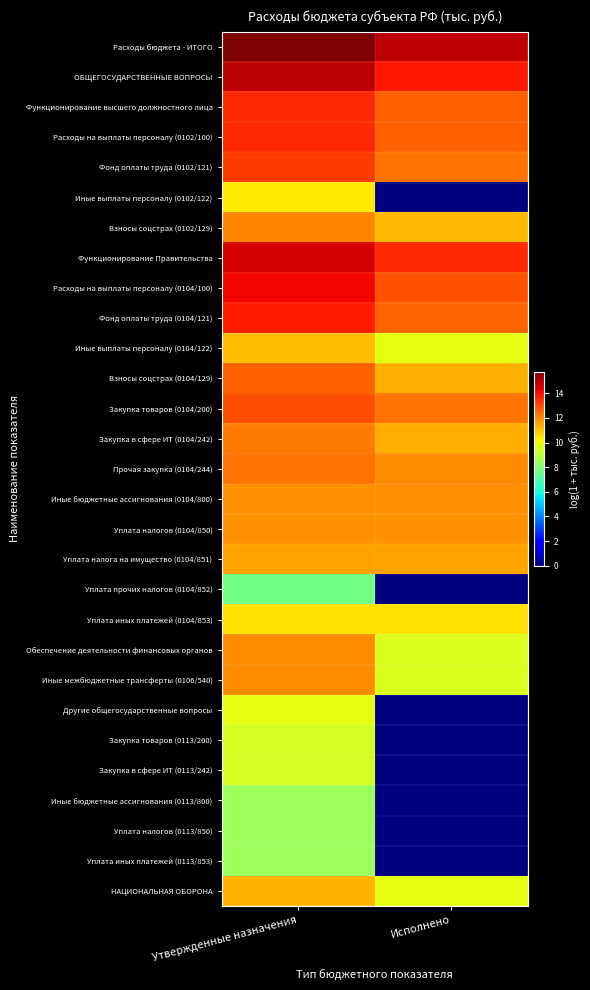

Reading right to left, list all the values displayed in this chart.

Расходы бюджета - ИТОГО: Исполнено=14.8	Утвержденные назначения=15.7
ОБЩЕГОСУДАРСТВЕННЫЕ ВОПРОСЫ: Исполнено=13.9	Утвержденные назначения=14.9
Функционирование высшего должностного лица: Исполнено=12.7	Утвержденные назначения=13.6
Расходы на выплаты персоналу (0102/100): Исполнено=12.7	Утвержденные назначения=13.6
Фонд оплаты труда (0102/121): Исполнено=12.4	Утвержденные назначения=13.3
Иные выплаты персоналу (0102/122): Исполнено=0.0	Утвержденные назначения=10.4
Взносы соцстрах (0102/129): Исполнено=11.2	Утвержденные назначения=12.1
Функционирование Правительства: Исполнено=13.6	Утвержденные назначения=14.5
Расходы на выплаты персоналу (0104/100): Исполнено=12.9	Утвержденные назначения=14.2
Фонд оплаты труда (0104/121): Исполнено=12.6	Утвержденные назначения=13.9
Иные выплаты персоналу (0104/122): Исполнено=9.9	Утвержденные назначения=11.1
Взносы соцстрах (0104/129): Исполнено=11.3	Утвержденные назначения=12.7
Закупка товаров (0104/200): Исполнено=12.4	Утвержденные назначения=13.0
Закупка в сфере ИТ (0104/242): Исполнено=11.4	Утвержденные назначения=12.2
Прочая закупка (0104/244): Исполнено=11.9	Утвержденные назначения=12.4
Иные бюджетные ассигнования (0104/800): Исполнено=11.9	Утвержденные назначения=11.9
Уплата налогов (0104/850): Исполнено=11.9	Утвержденные назначения=11.9
Уплата налога на имущество (0104/851): Исполнено=11.6	Утвержденные назначения=11.6
Уплата прочих налогов (0104/852): Исполнено=0.0	Утвержденные назначения=7.7
Уплата иных платежей (0104/853): Исполнено=10.5	Утвержденные назначения=10.5
Обеспечение деятельности финансовых органов: Исполнено=9.6	Утвержденные назначения=11.9
Иные межбюджетные трансферты (0106/540): Исполнено=9.6	Утвержденные назначения=11.9
Другие общегосударственные вопросы: Исполнено=0.0	Утвержденные назначения=9.9
Закупка товаров (0113/200): Исполнено=0.0	Утвержденные назначения=9.6
Закупка в сфере ИТ (0113/242): Исполнено=0.0	Утвержденные назначения=9.6
Иные бюджетные ассигнования (0113/800): Исполнено=0.0	Утвержденные назначения=8.5
Уплата налогов (0113/850): Исполнено=0.0	Утвержденные назначения=8.5
Уплата иных платежей (0113/853): Исполнено=0.0	Утвержденные назначения=8.5
НАЦИОНАЛЬНАЯ ОБОРОНА: Исполнено=9.9	Утвержденные назначения=11.3